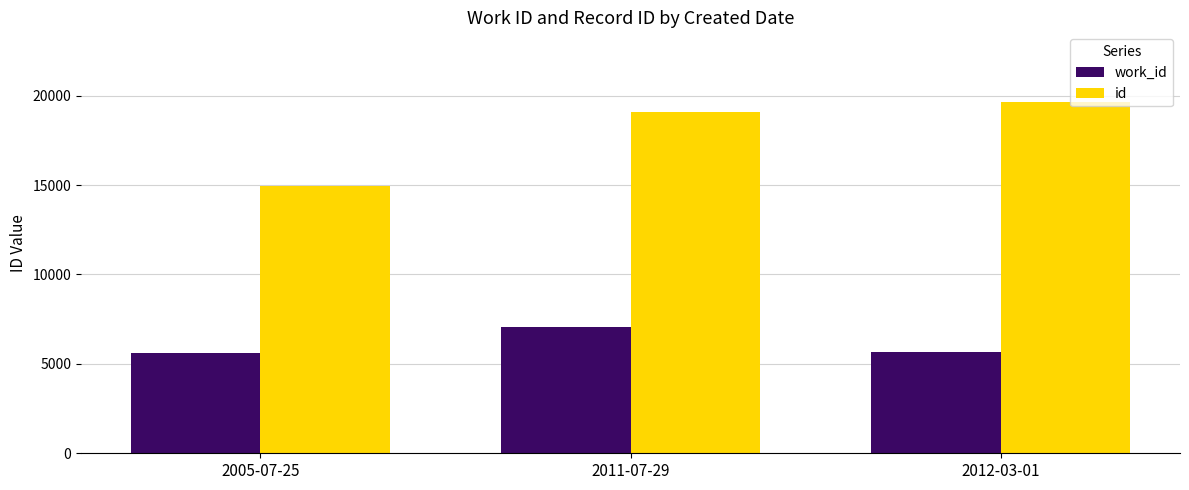

What is the label of the 1st bar from the right?

2012-03-01